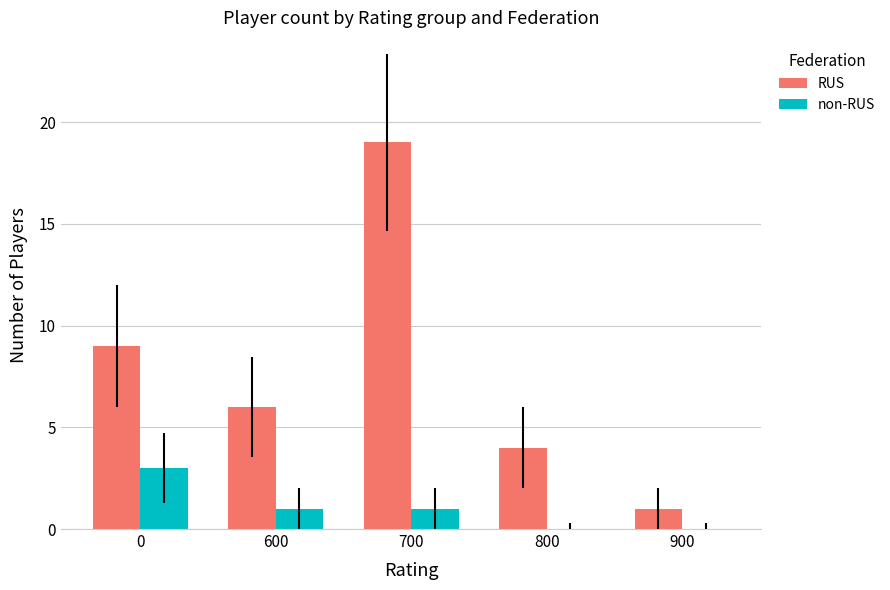

What is the maximum value shown in the chart?

19